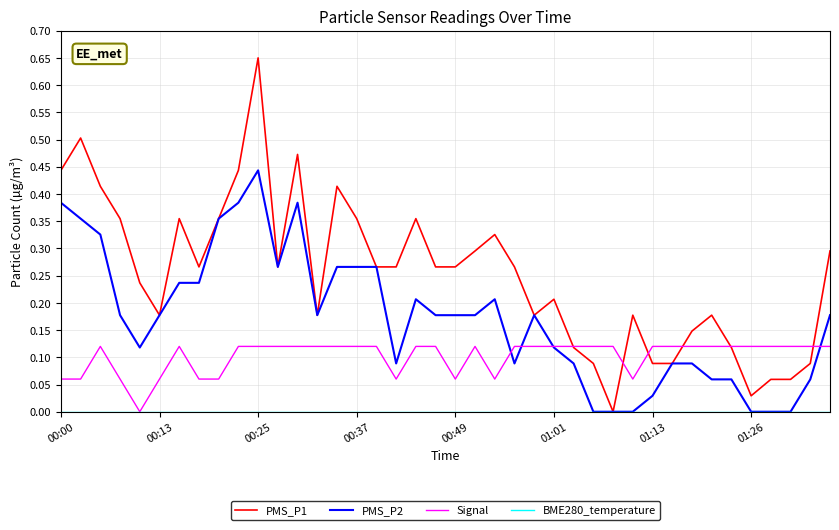

Which series has the largest total across all categories?

PMS_P1